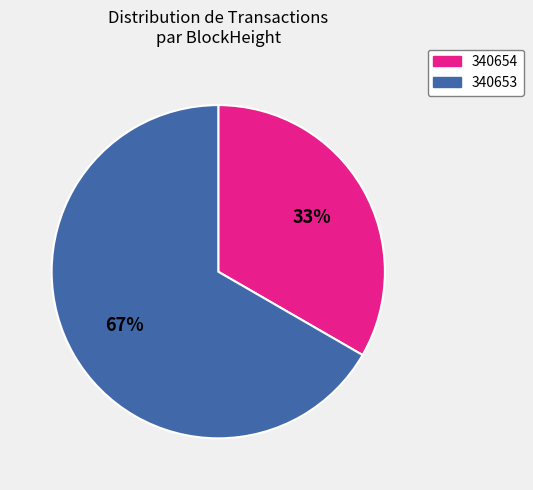

To the nearest percent, what is the average slice percentage?

50%